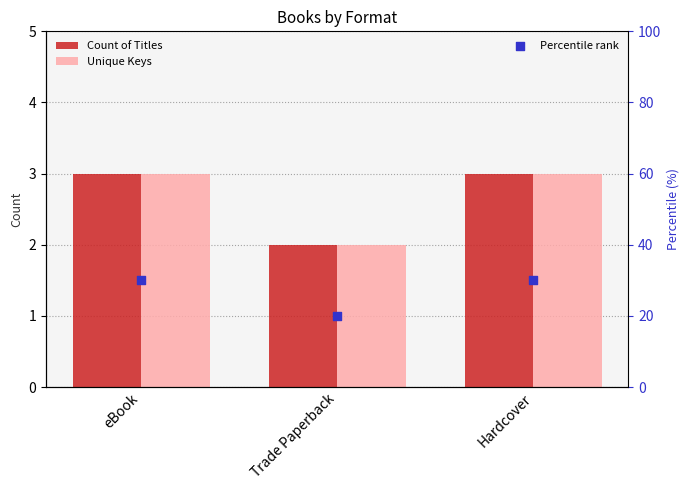

What is the total value across all series at Hardcover?

36